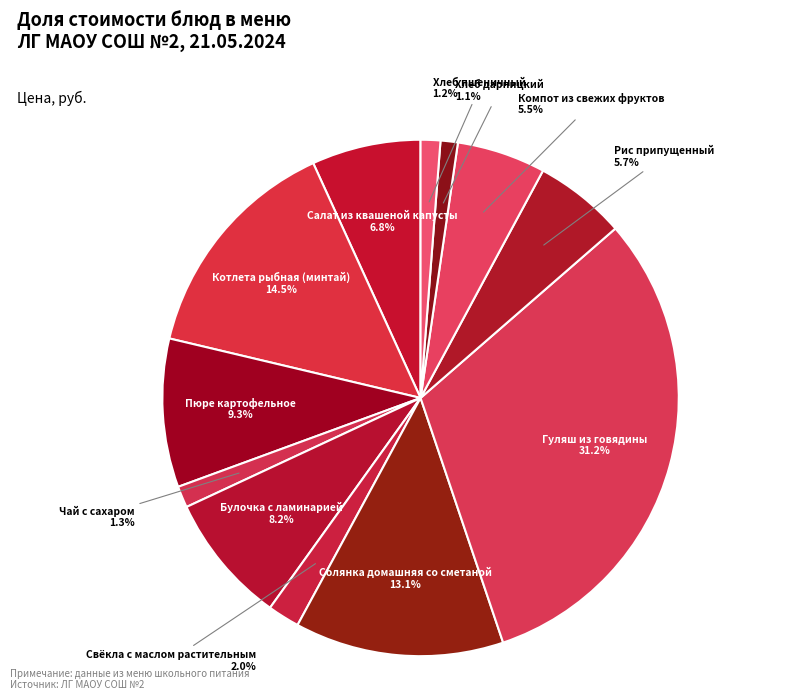

How many slices are in this pie chart?

12